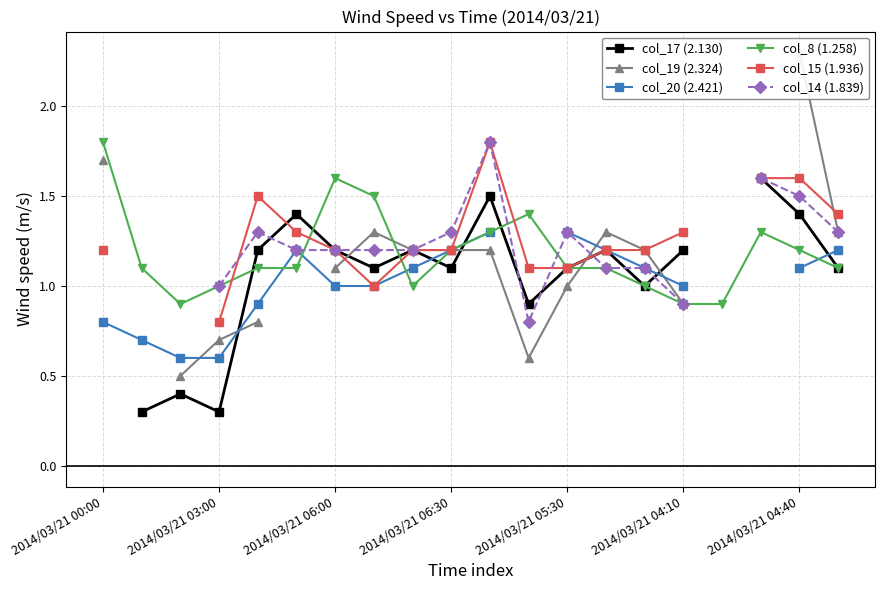

What is the label of the 9th point from the left?

8